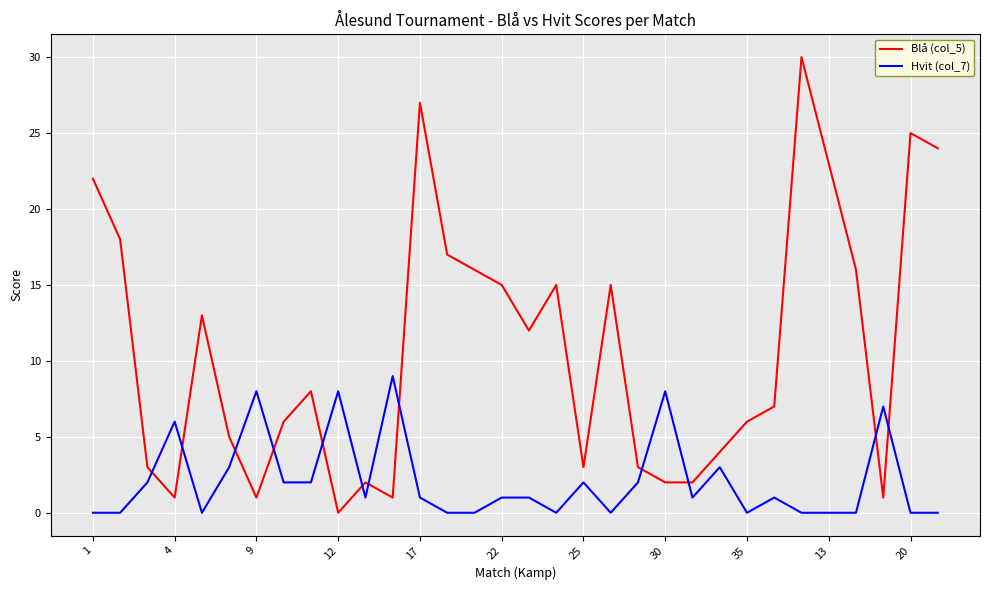

How many values in Blå (col_5) are above zero?

31